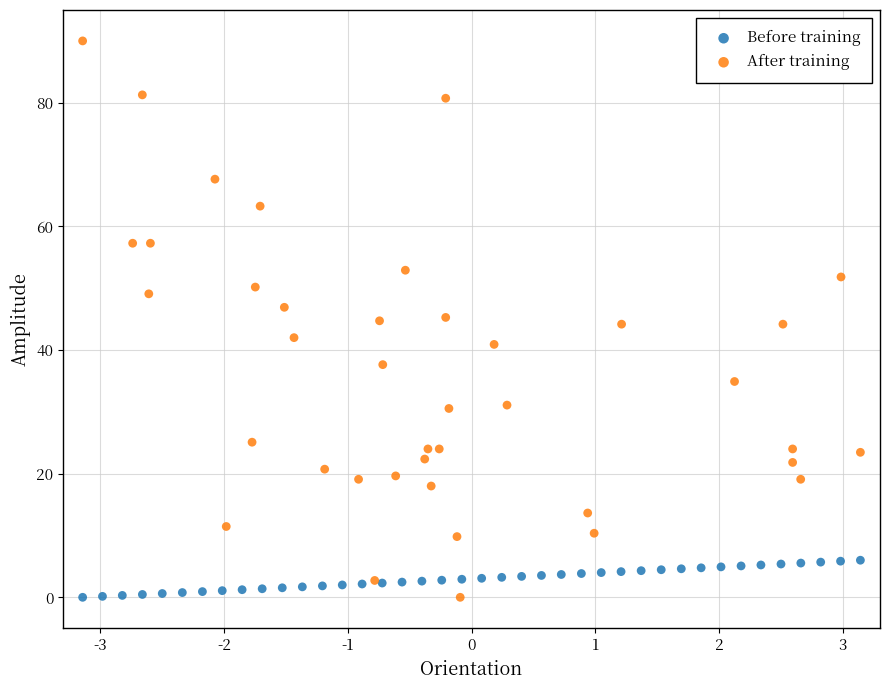

Which series has the widest spread of Y values?

After training